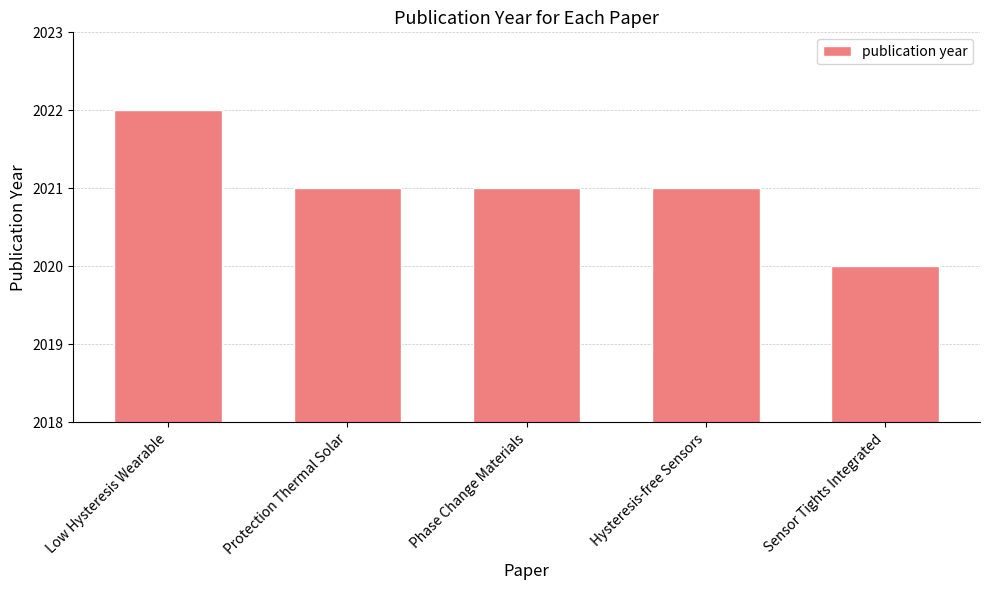

What is the sum of the values at Low Hysteresis Wearable and Protection Thermal Solar?

4043